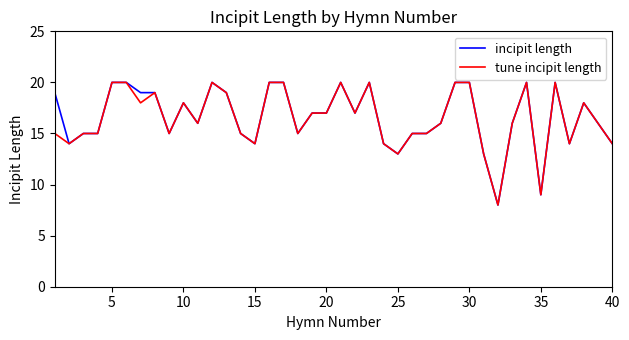

What is the highest value of the tune incipit length series?

20